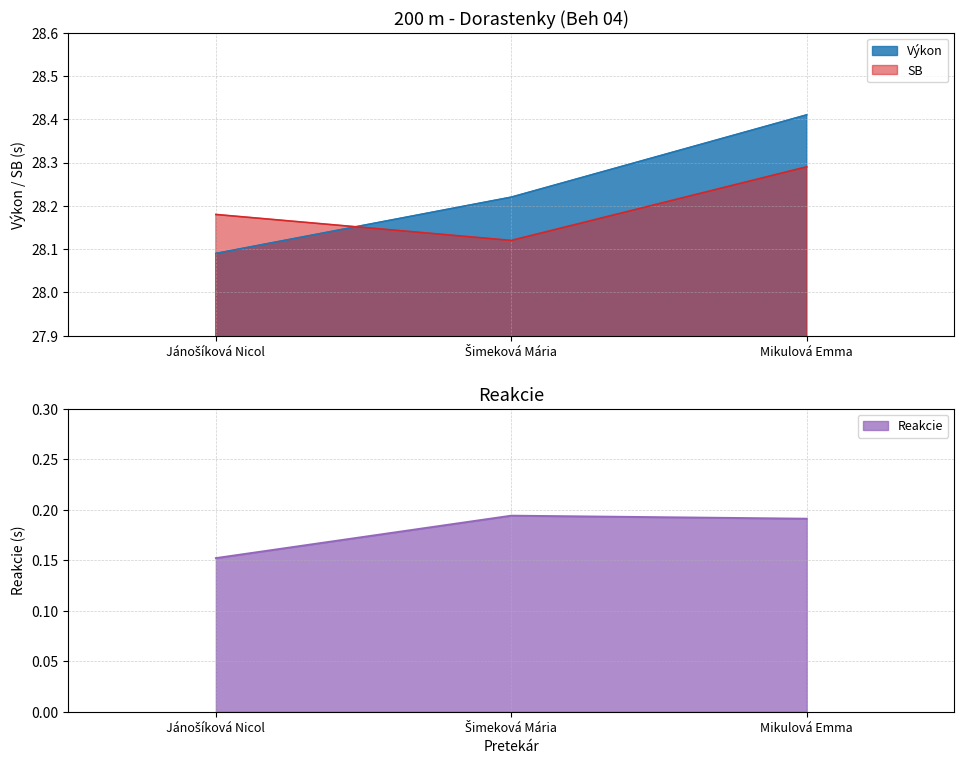

Which series has the largest range (max minus min)?

Výkon